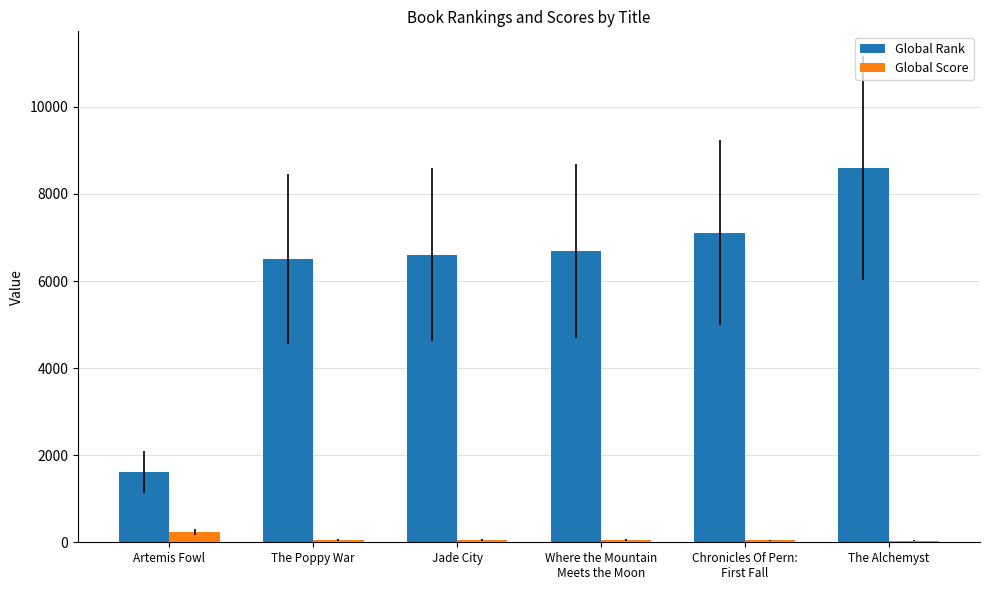

True or false: Global Rank has a value of 4612 at Jade City.

False